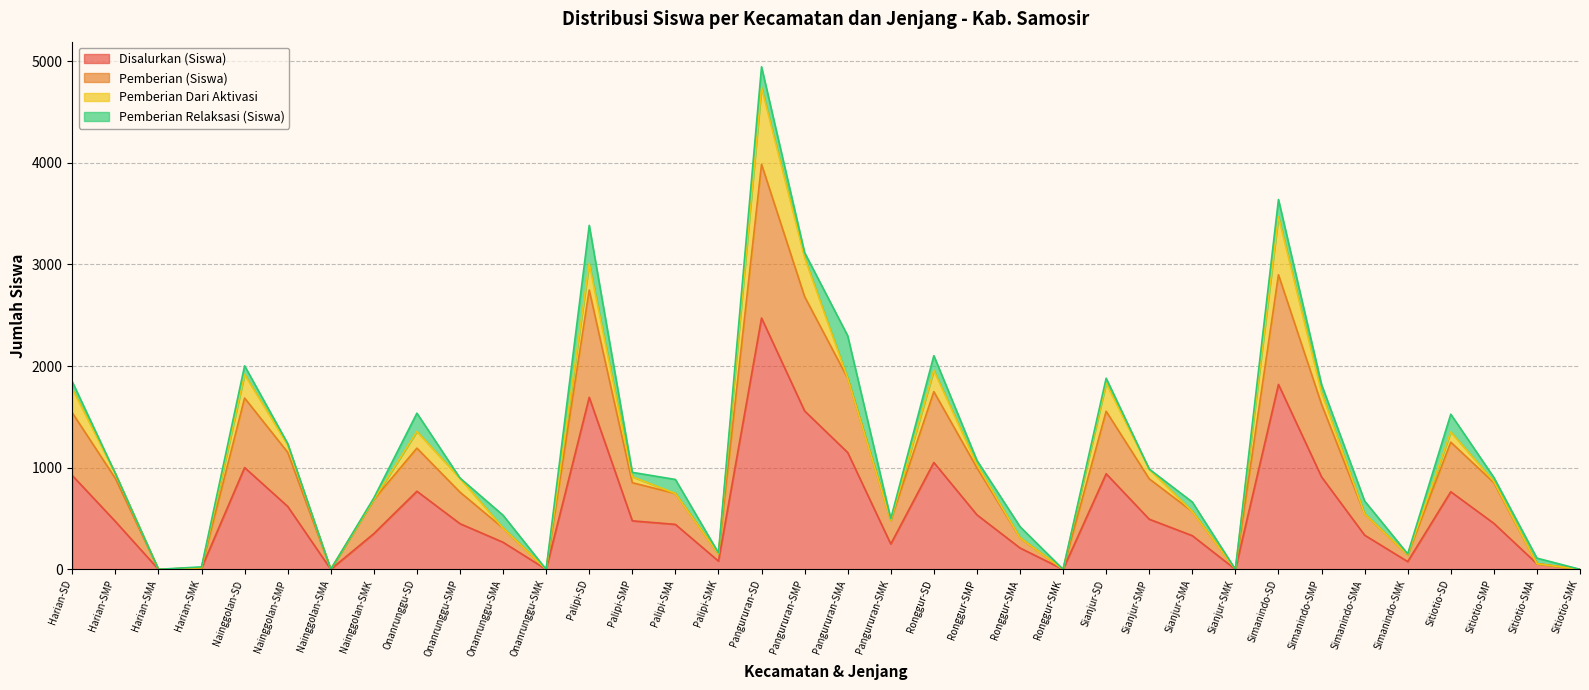

What is the difference between the Pemberian (Siswa) values at Sitiotio-SMK and Nainggolan-SD?

1685